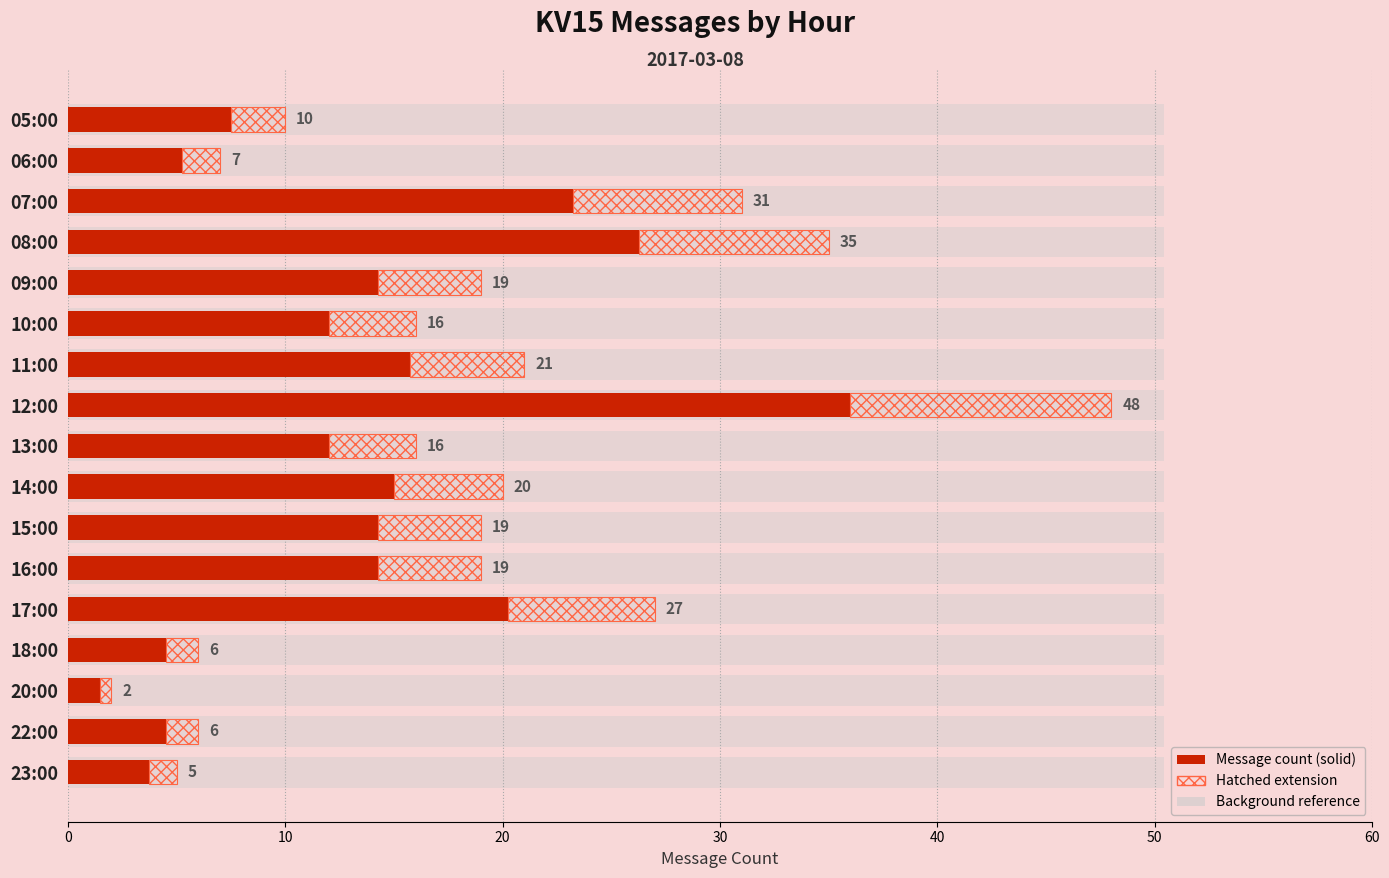

Is it true that the value at 06:00 is 5.2?

True